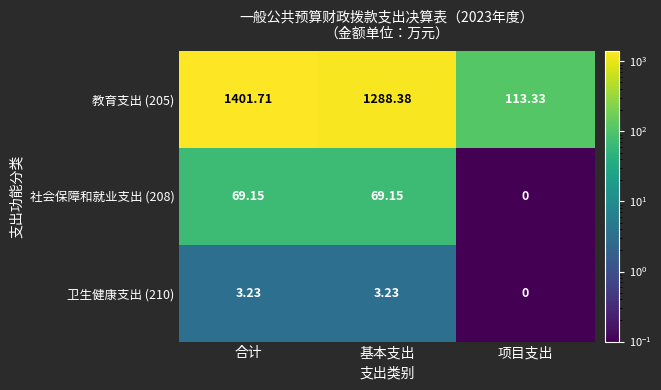

How many distinct data groups are displayed?

3